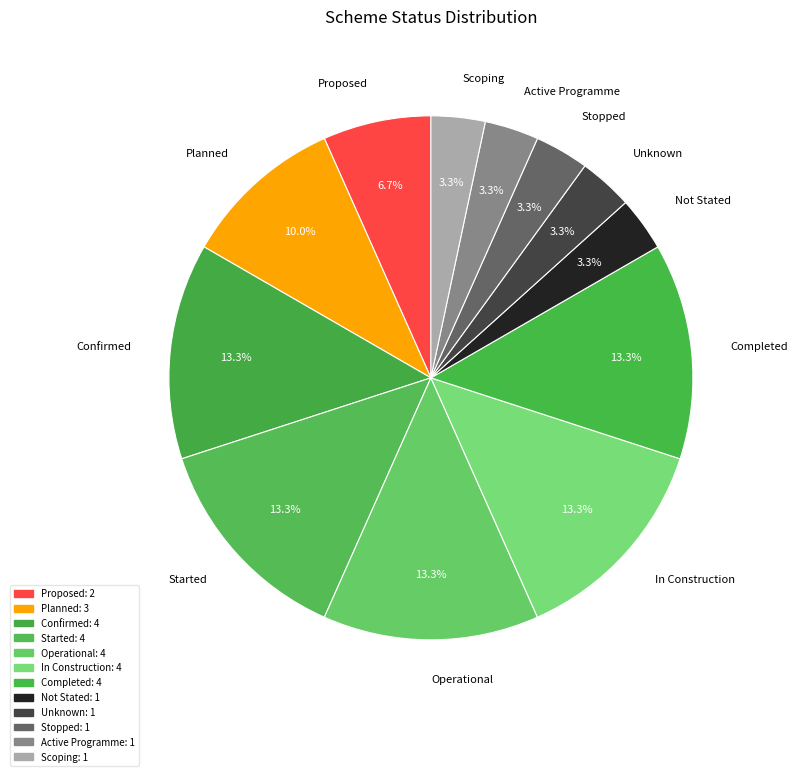

To the nearest percent, what is the average slice percentage?

8%